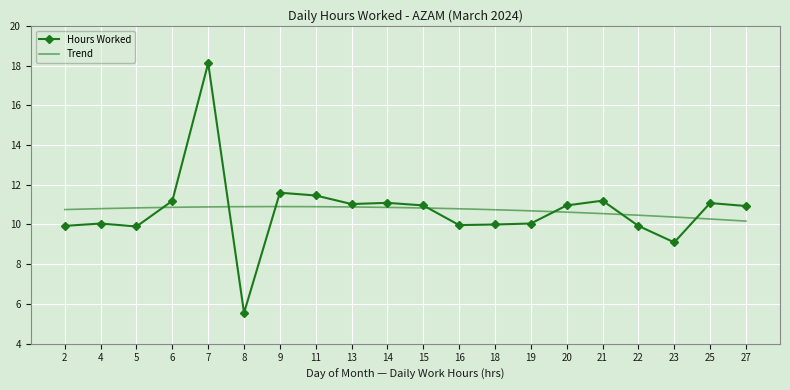

How many data points are above 10?

13